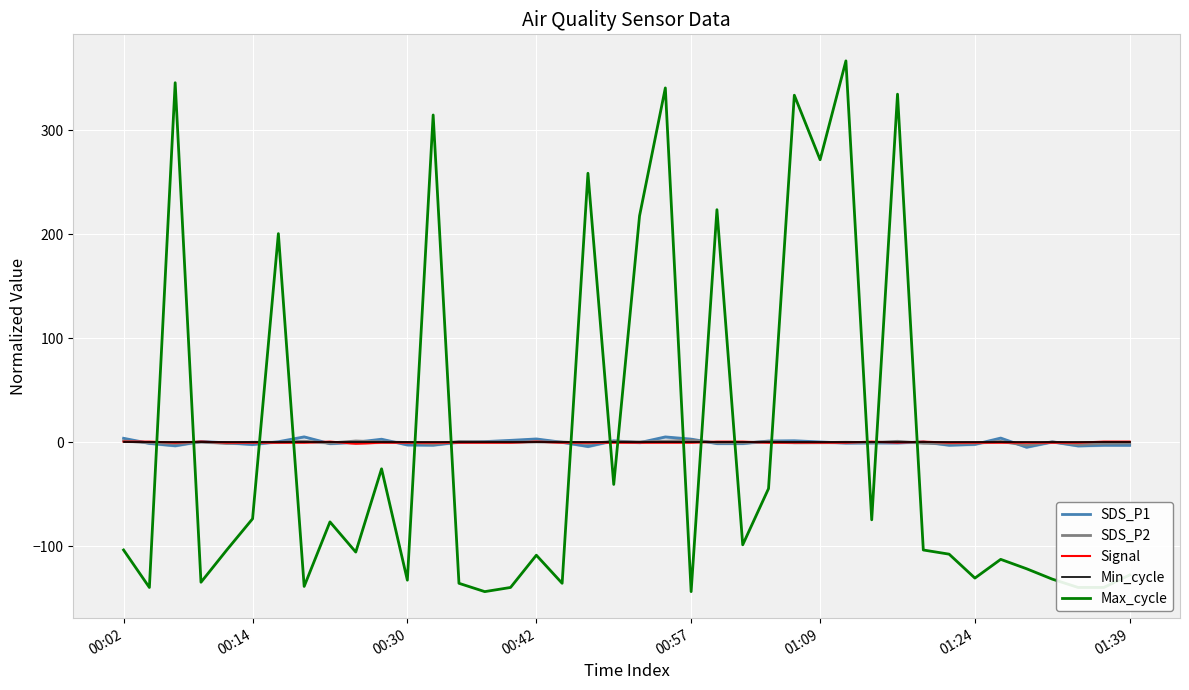

What are all the series names shown in the legend?

SDS_P1, SDS_P2, Signal, Min_cycle, Max_cycle